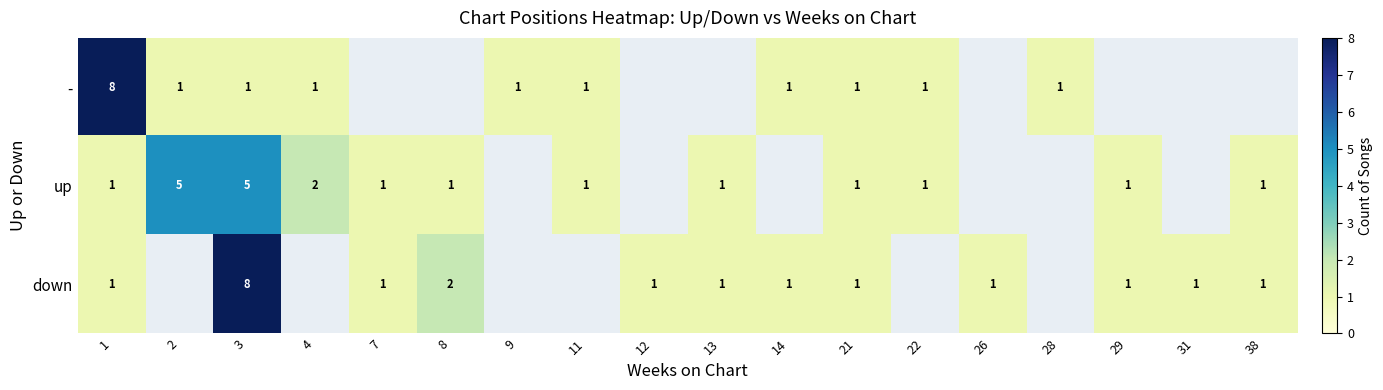

Is the value of up at 2 greater than the value of down at 14?

Yes